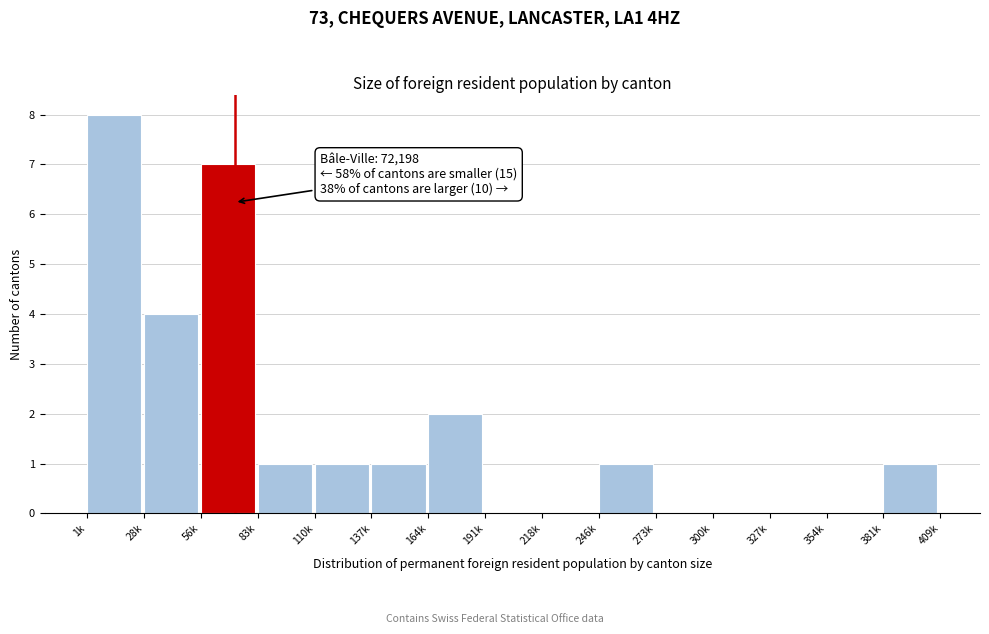

Reading right to left, what are all the values shown in this chart?

381k=1	354k=0	327k=0	300k=0	273k=0	246k=1	218k=0	191k=0	164k=2	137k=1	110k=1	83k=1	56k=7	28k=4	1k=8